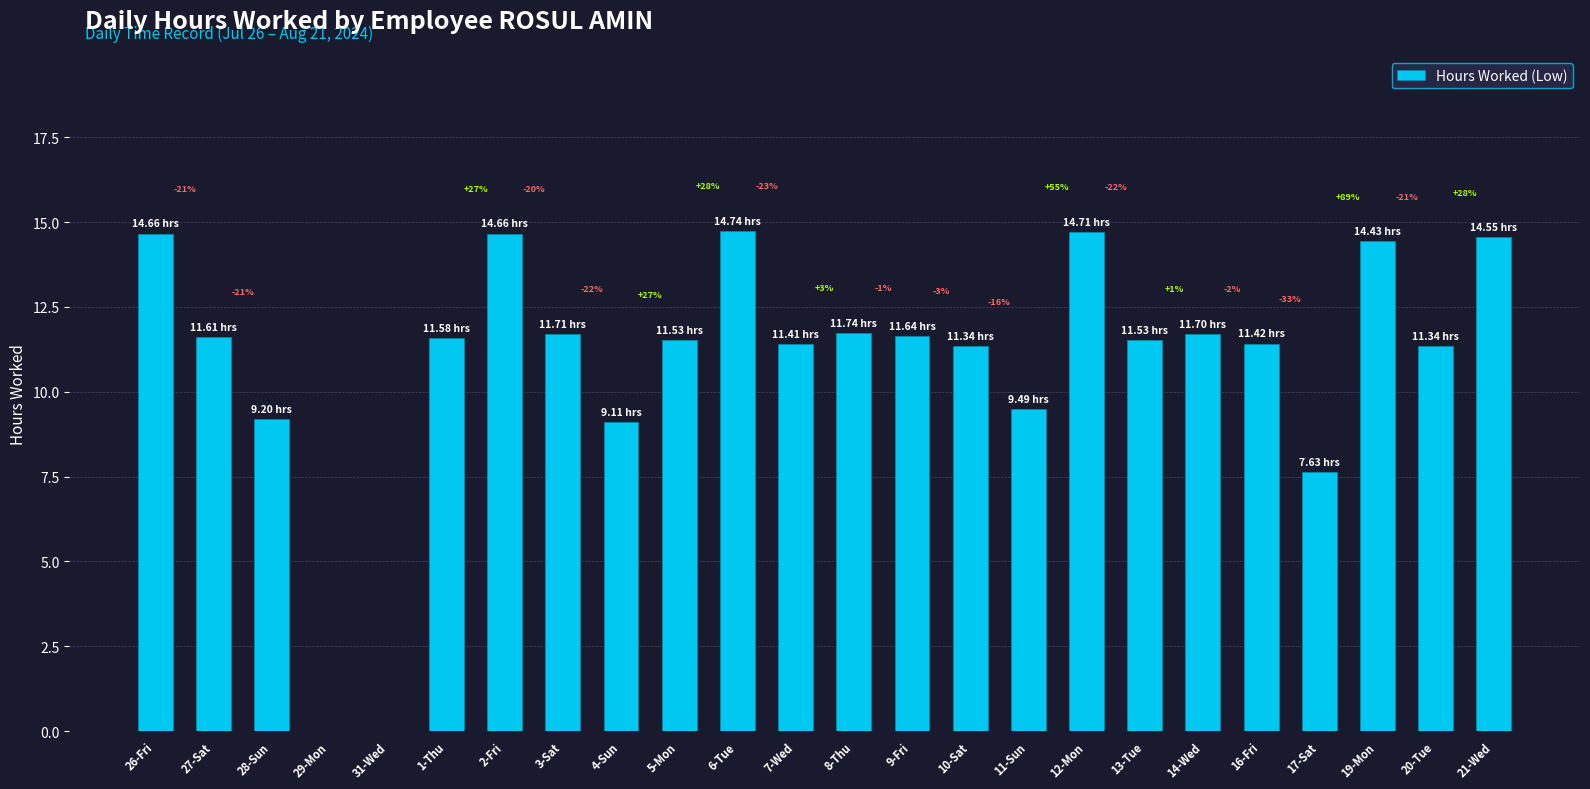

Reading left to right, extract all data points from this chart.

14.7	11.6	9.2	0.0	0.0	11.6	14.7	11.7	9.1	11.5	14.7	11.4	11.7	11.6	11.3	9.5	14.7	11.5	11.7	11.4	7.6	14.4	11.3	14.6